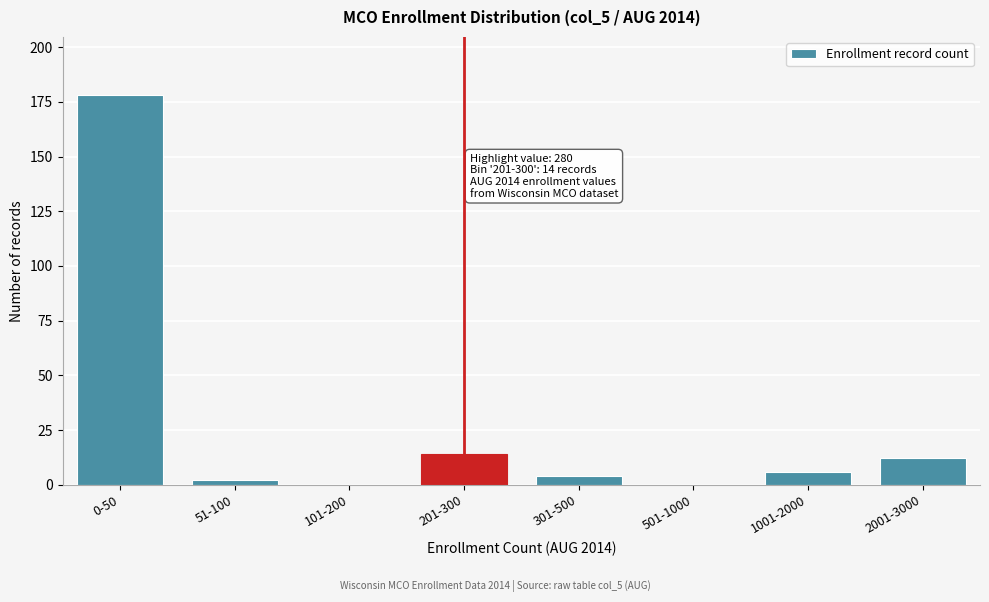

Reading left to right, transcribe all the data shown in this chart.

0-50=178	51-100=2	101-200=0	201-300=14	301-500=4	501-1000=0	1001-2000=6	2001-3000=12